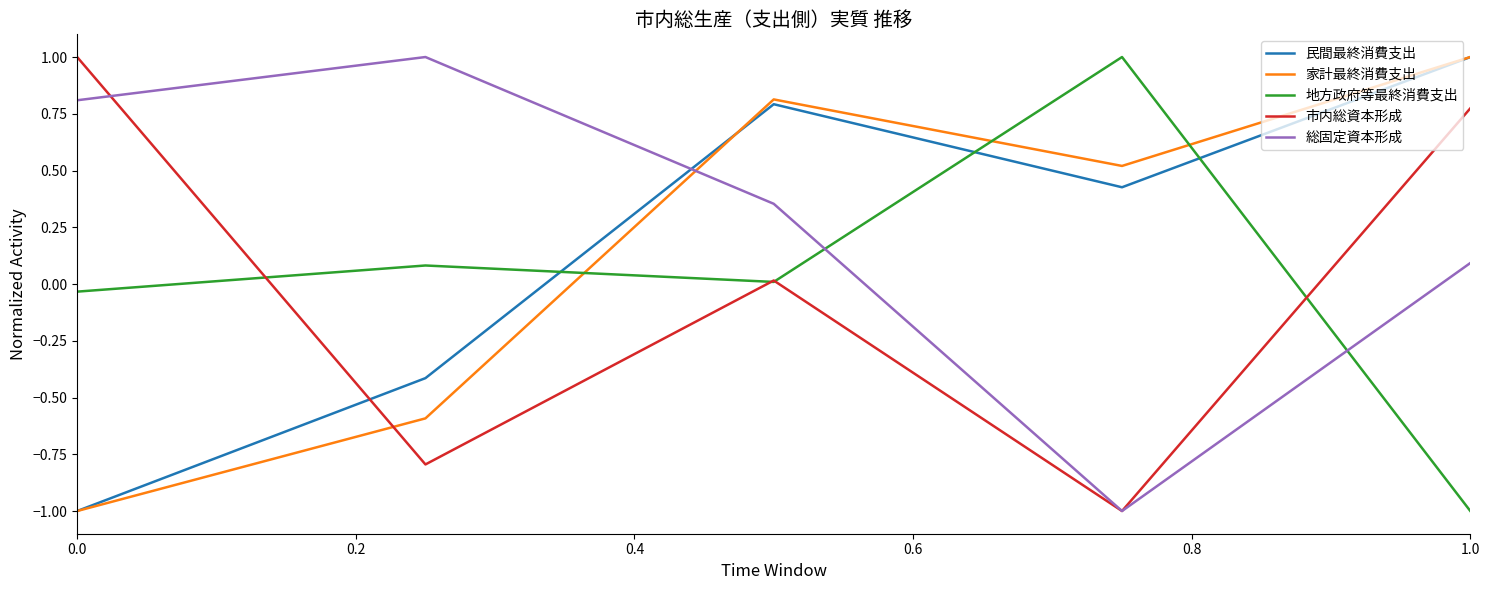

True or false: 総固定資本形成 and 家計最終消費支出 intersect in this chart.

True